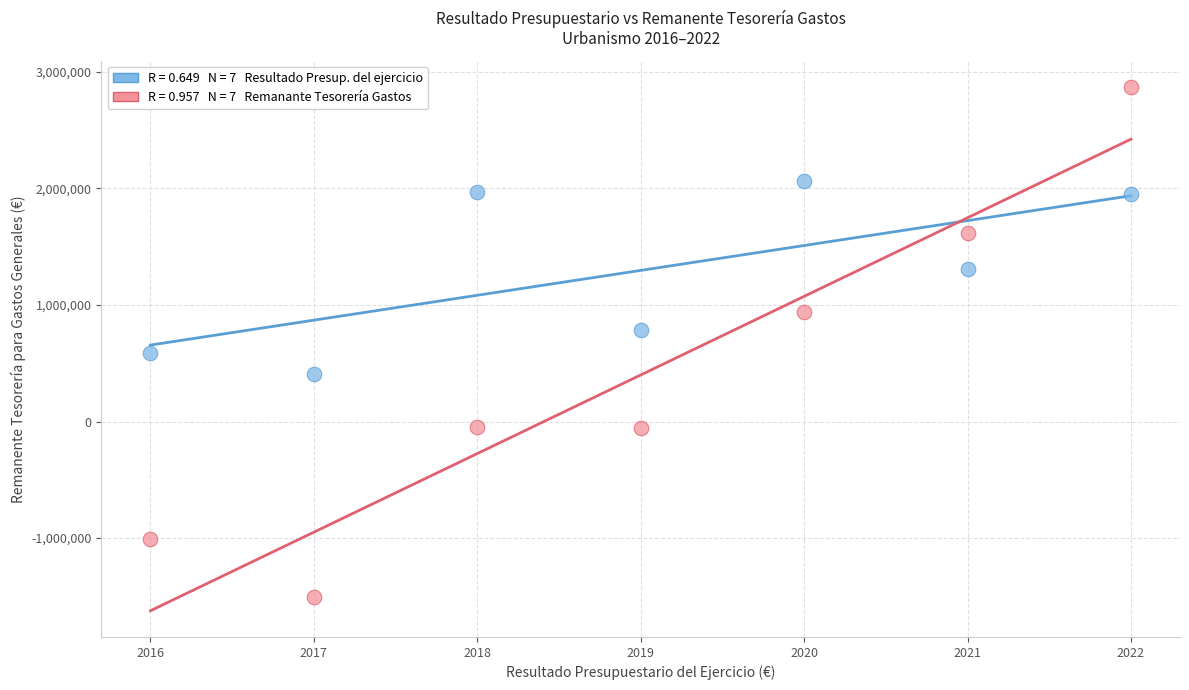

Across all data points, what is the range of X values (max minus min)?

6.0